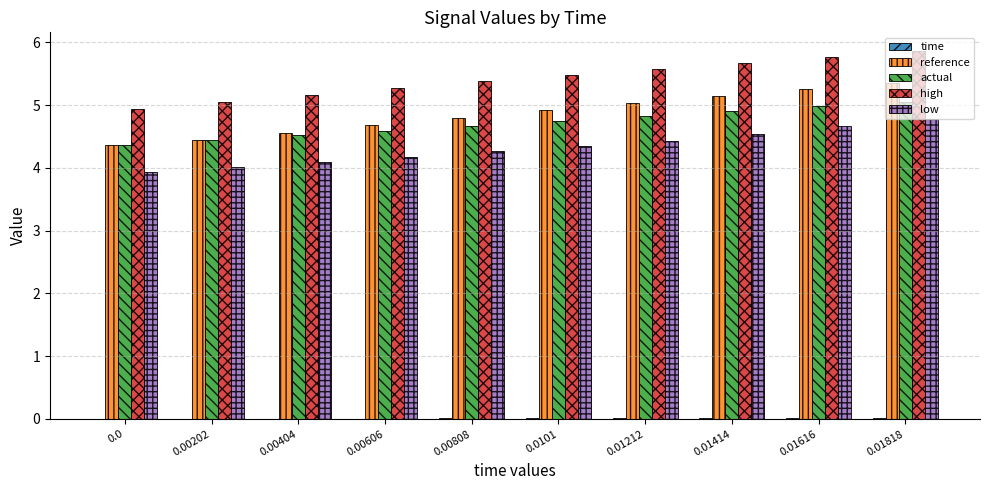

The value of low at 0.00202 is 4.0. True or false?

True